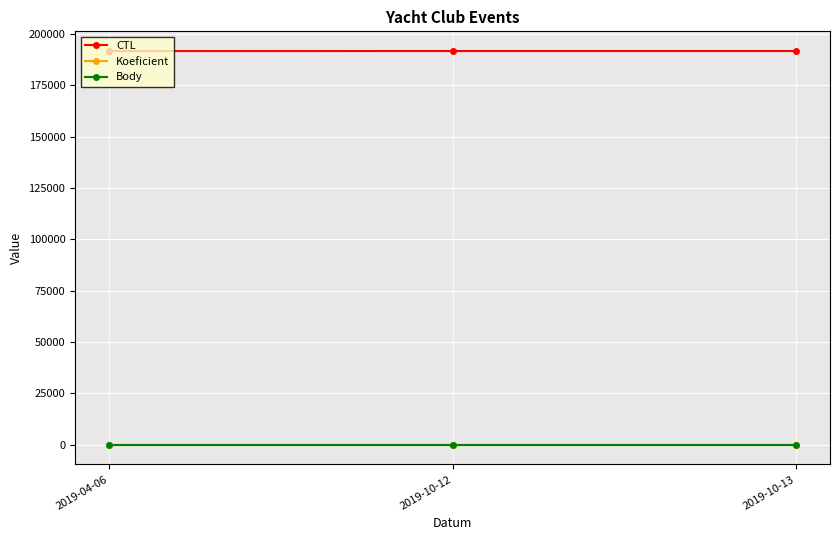

What is the value of the Koeficient point at the 2nd from the left?

2